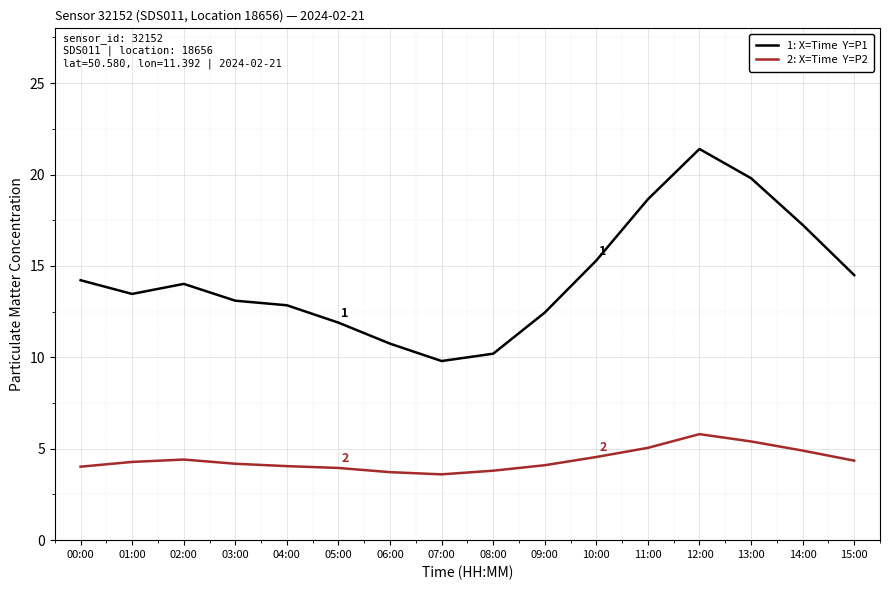

What is the spread (max minus min) of values at 00:00?

10.2